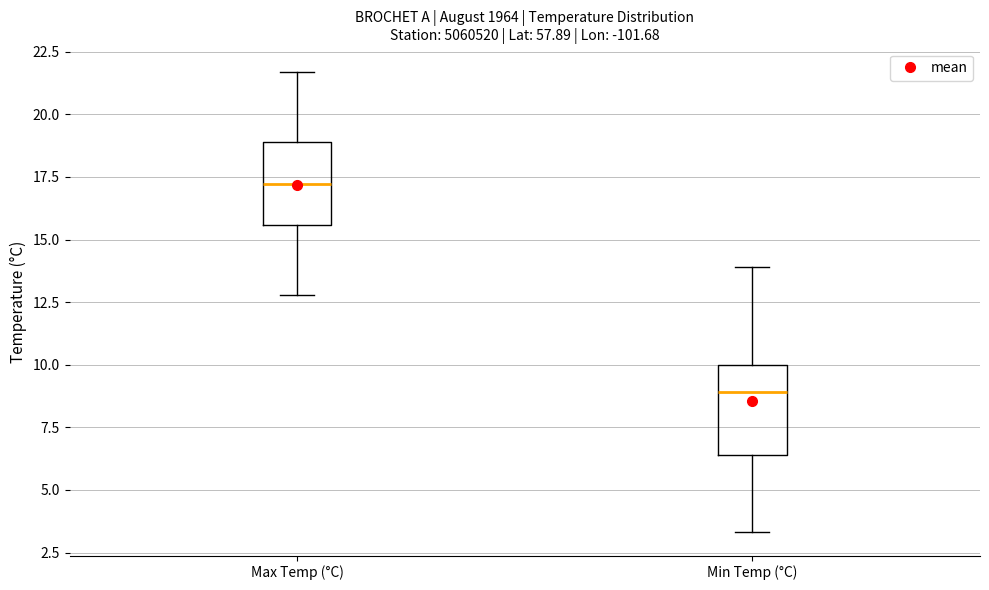

Which box has the highest median line?

Max Temp (°C)